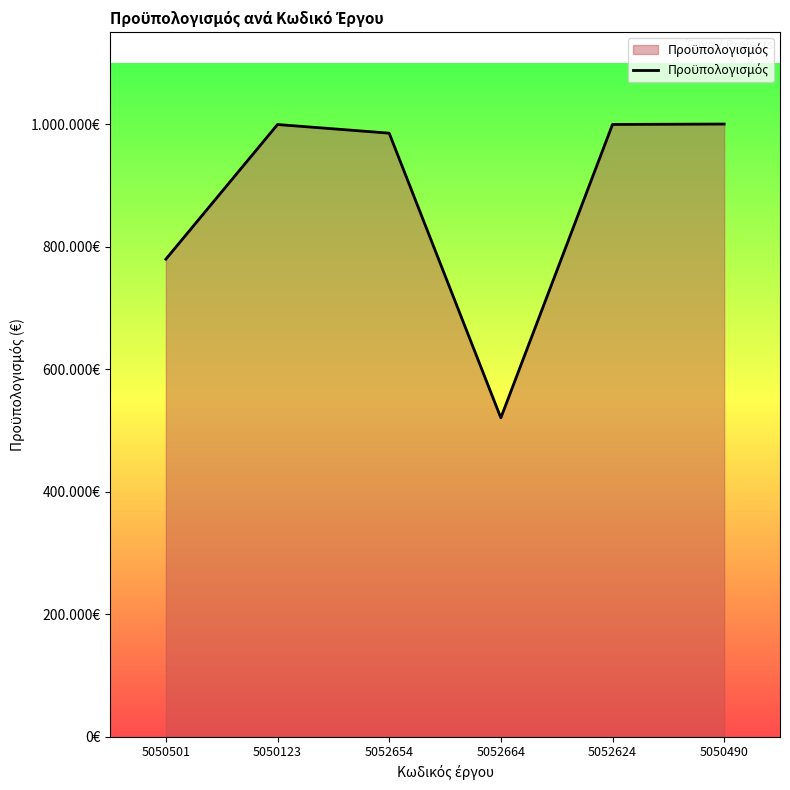

Reading right to left, transcribe all the data shown in this chart.

1000680	999998	520800	985800	999892	780000